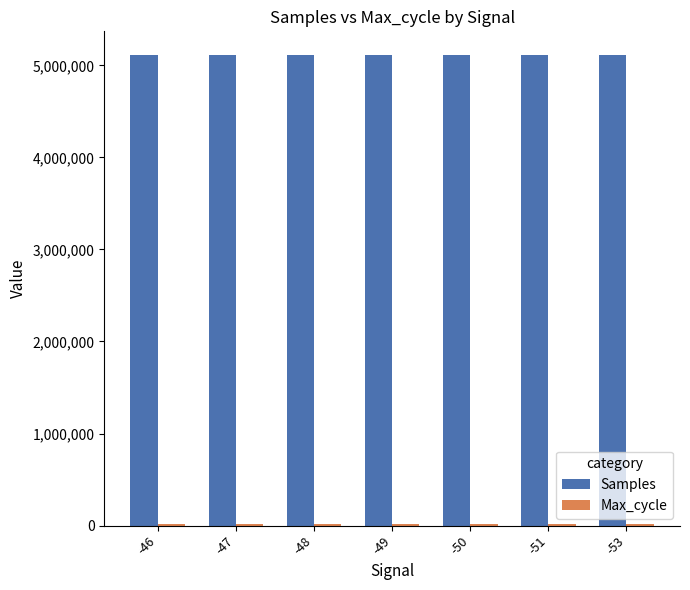

Which series has the largest total across all categories?

Samples